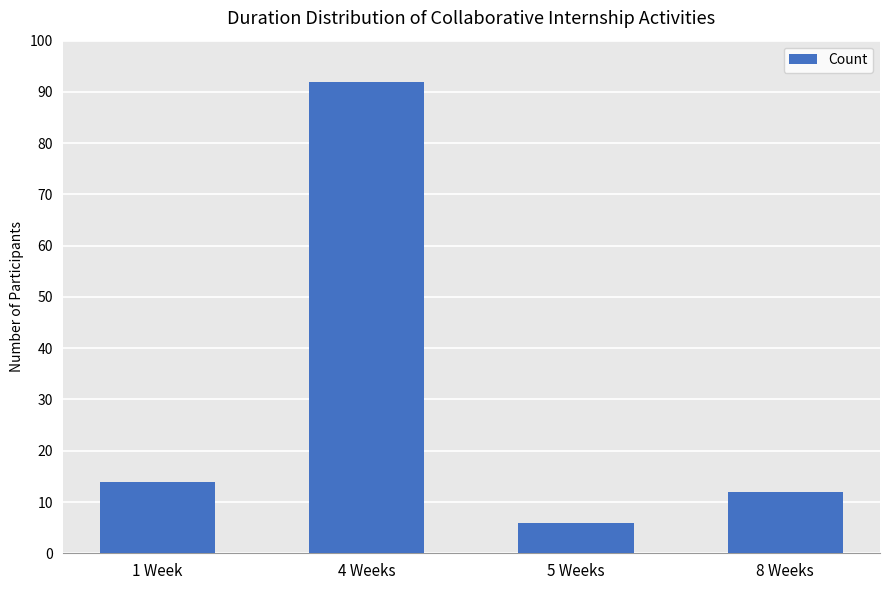

List the labels in order of value, smallest first.

5 Weeks, 8 Weeks, 1 Week, 4 Weeks